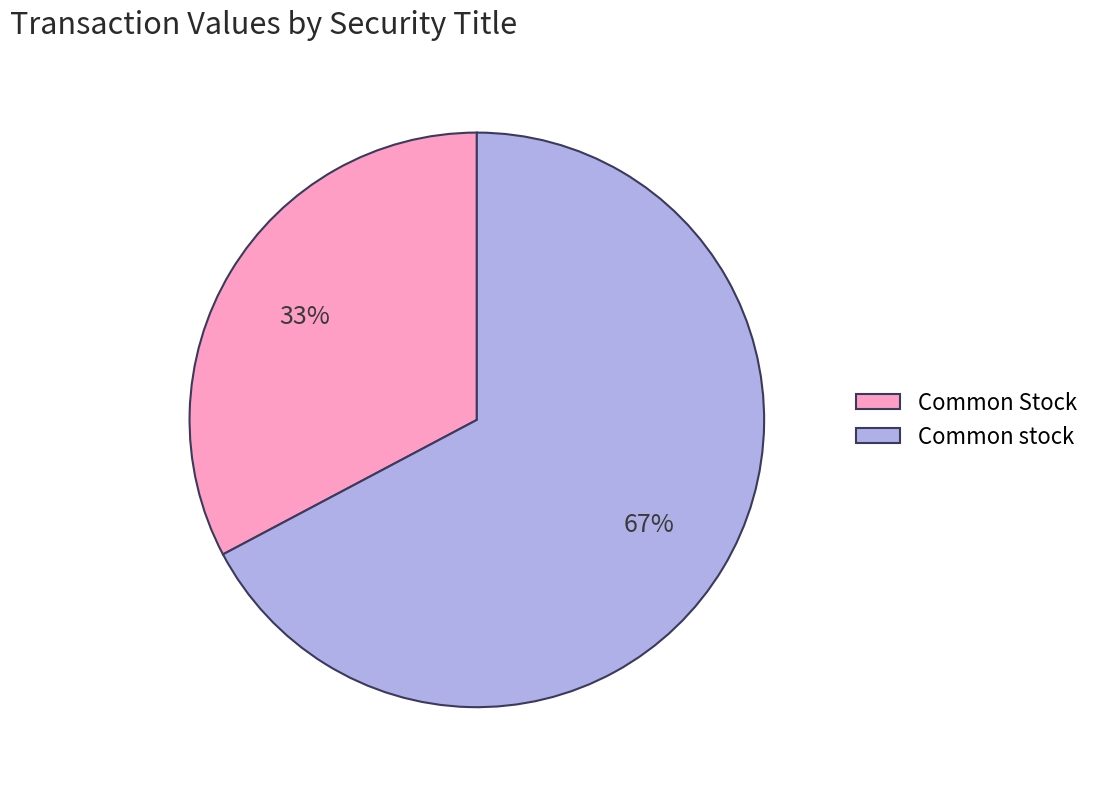

Is the sum of Common stock and Common Stock greater than half?

Yes